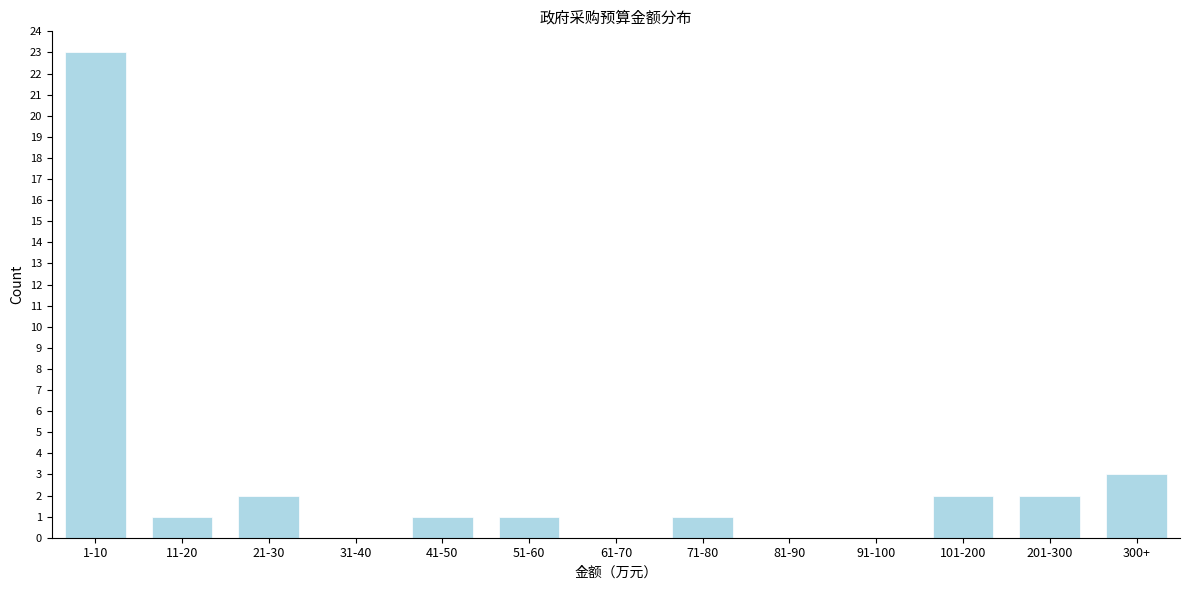

Reading left to right, transcribe all the data shown in this chart.

1-10=23	11-20=1	21-30=2	31-40=0	41-50=1	51-60=1	61-70=0	71-80=1	81-90=0	91-100=0	101-200=2	201-300=2	300+=3